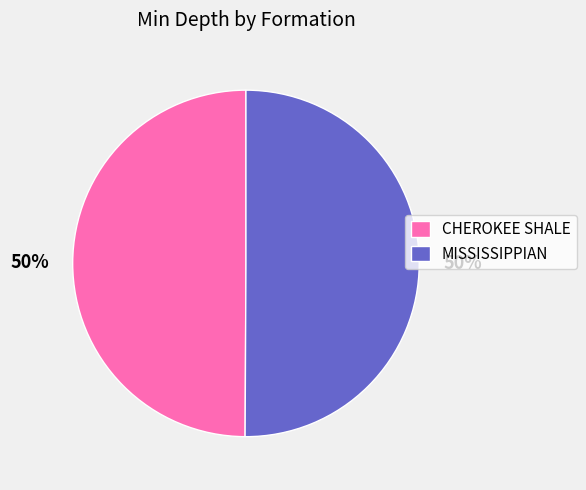

The CHEROKEE SHALE slice represents 50% of the pie. True or false?

True